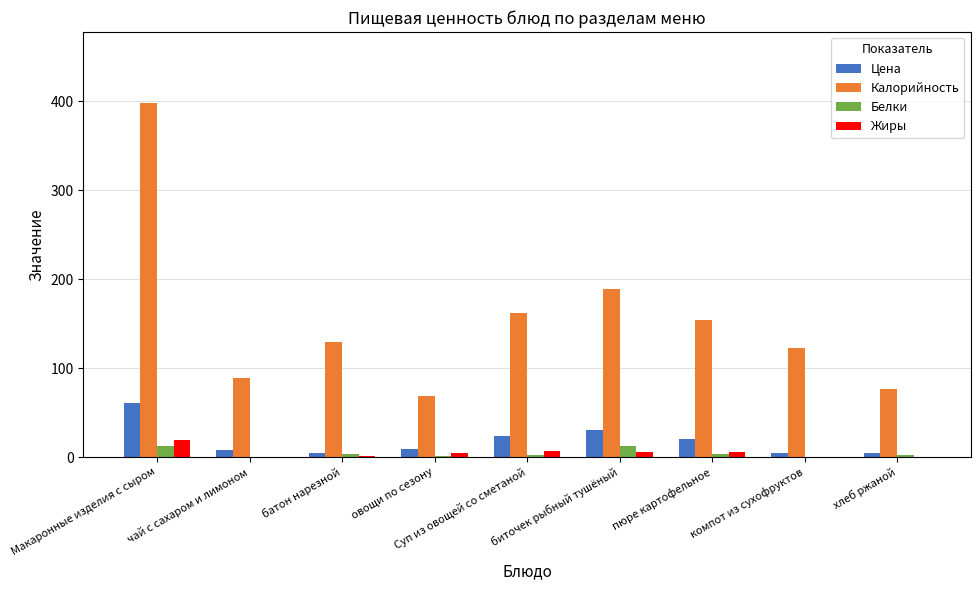

What is the greatest value displayed?

398.0